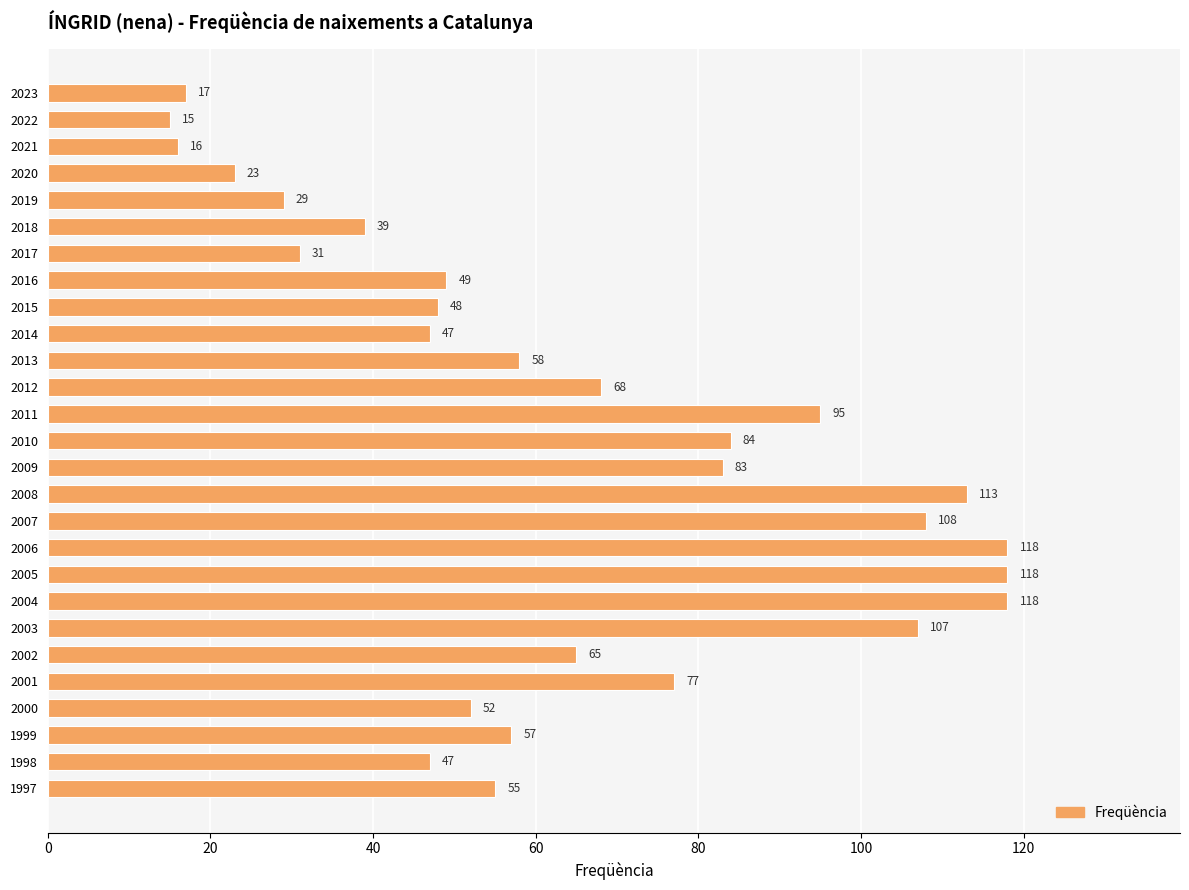

Approximately how many times larger is the value at 2006 compared to 2019?

4.1